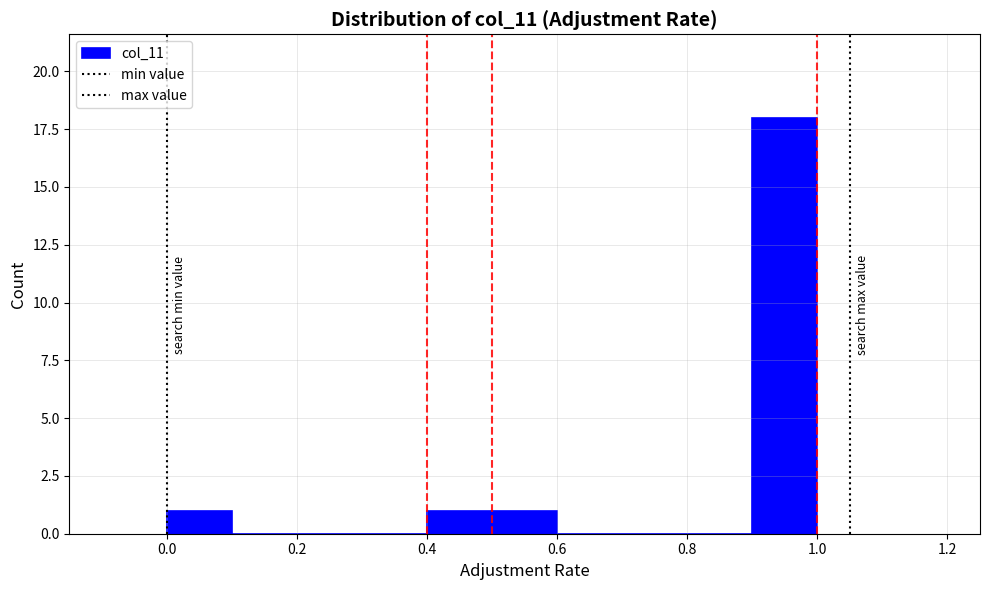

Reading left to right, transcribe this chart: for each bar, give the range it covers on the x-axis and its height. The values are not printed on the chart, so give them approximately, as read against the axis.

0.0 to 0.1: 1
0.1 to 0.2: 0
0.2 to 0.3: 0
0.3 to 0.4: 0
0.4 to 0.5: 1
0.5 to 0.6: 1
0.6 to 0.7: 0
0.7 to 0.8: 0
0.8 to 0.9: 0
0.9 to 1.0: 18